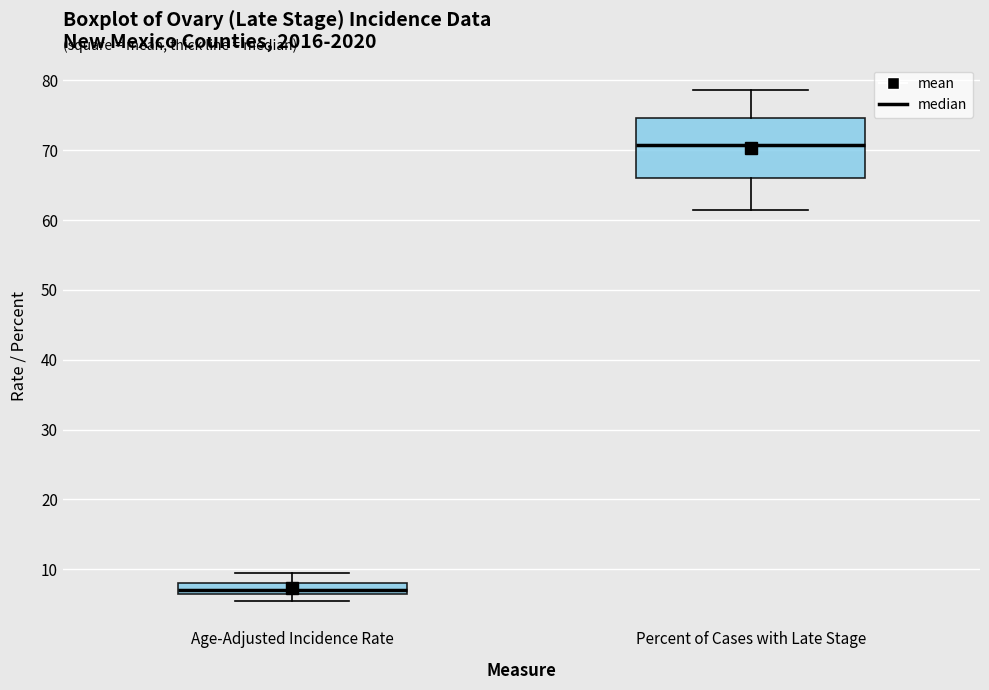

Where does the lower whisker of the box for Percent of Cases with Late Stage end on the y-axis? The values are not printed on the chart, so give them approximately, as read against the axis.

62